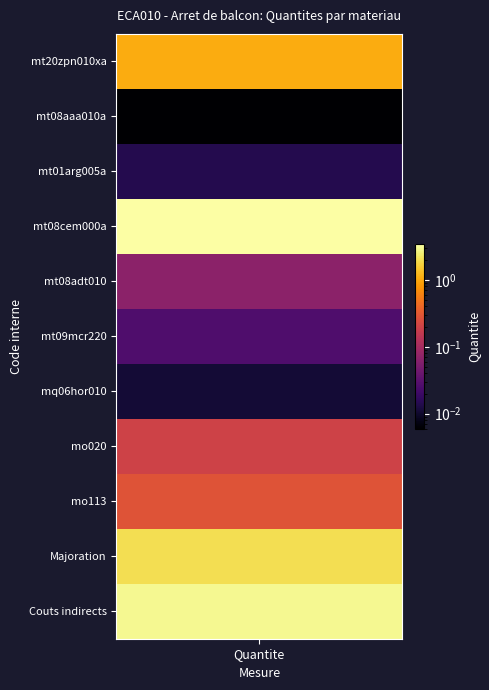

Is it true that Quantite equals 0.4 at 0?

False